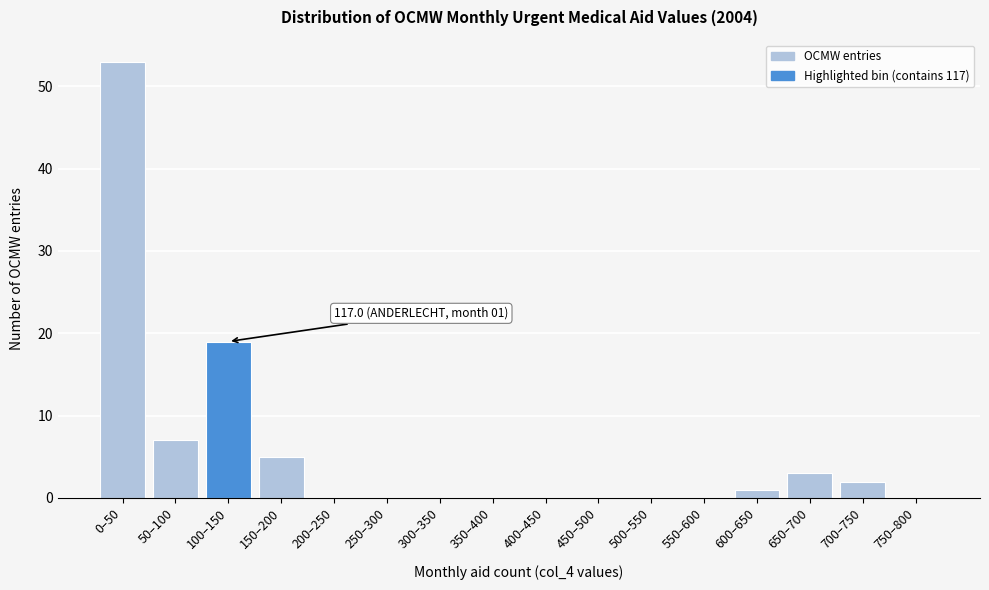

Reading left to right, extract all data points from this chart.

0–50=53	50–100=7	100–150=19	150–200=5	200–250=0	250–300=0	300–350=0	350–400=0	400–450=0	450–500=0	500–550=0	550–600=0	600–650=1	650–700=3	700–750=2	750–800=0